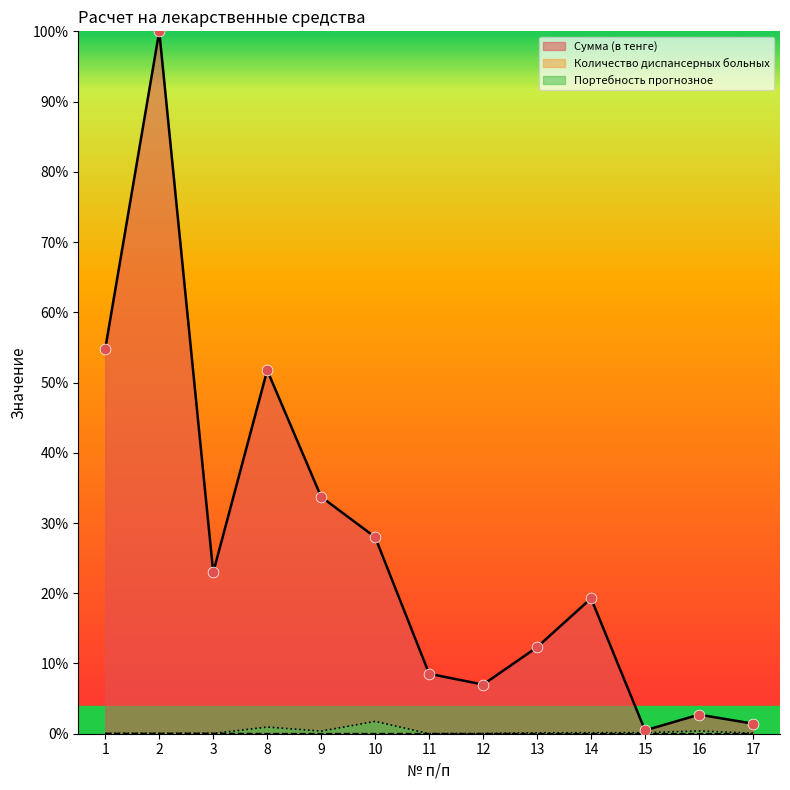

What are all the series names shown in the legend?

Сумма (в тенге), Количество диспансерных больных, Портебность прогнозное